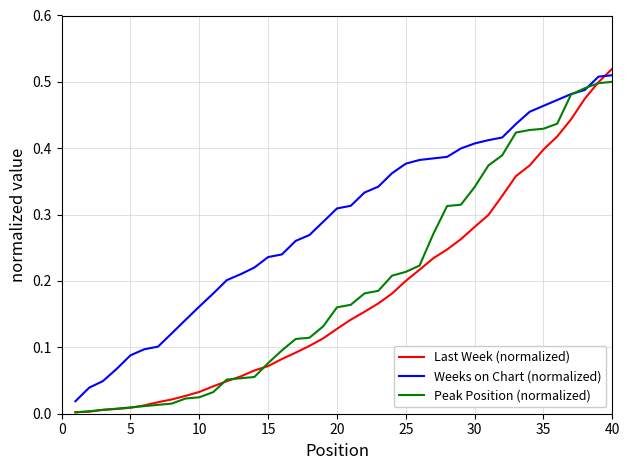

Rank the series by their average value, from highest to lowest.

Weeks on Chart (normalized), Peak Position (normalized), Last Week (normalized)